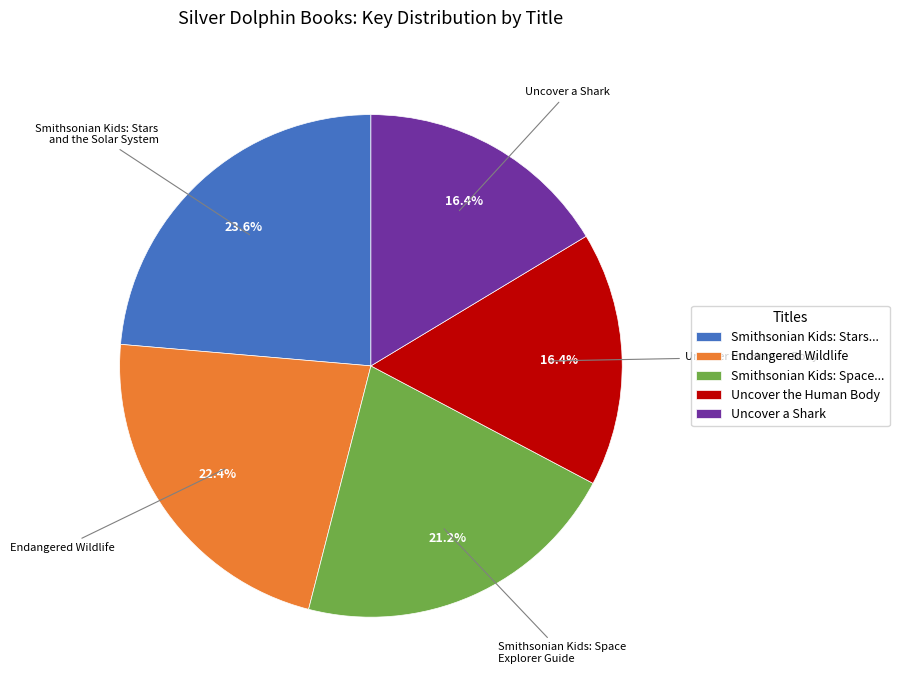

What is the largest slice in the pie chart?

Smithsonian Kids: Stars...